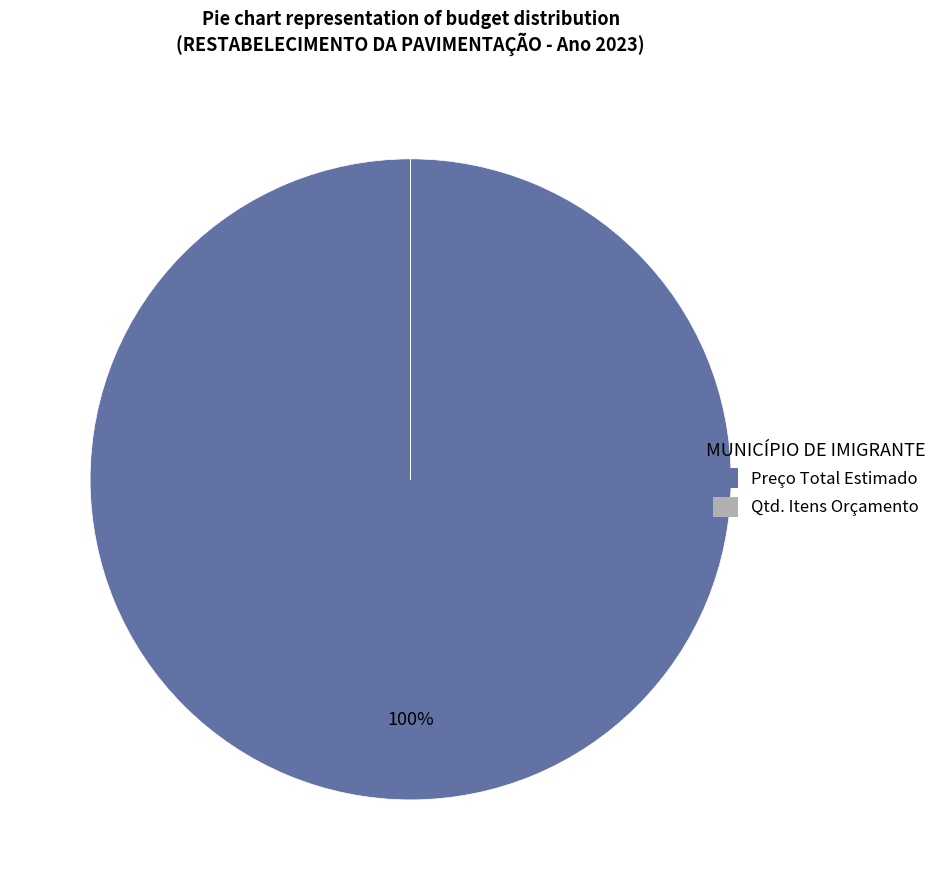

To the nearest percent, what is the difference between the largest and smallest slice percentages?

100%